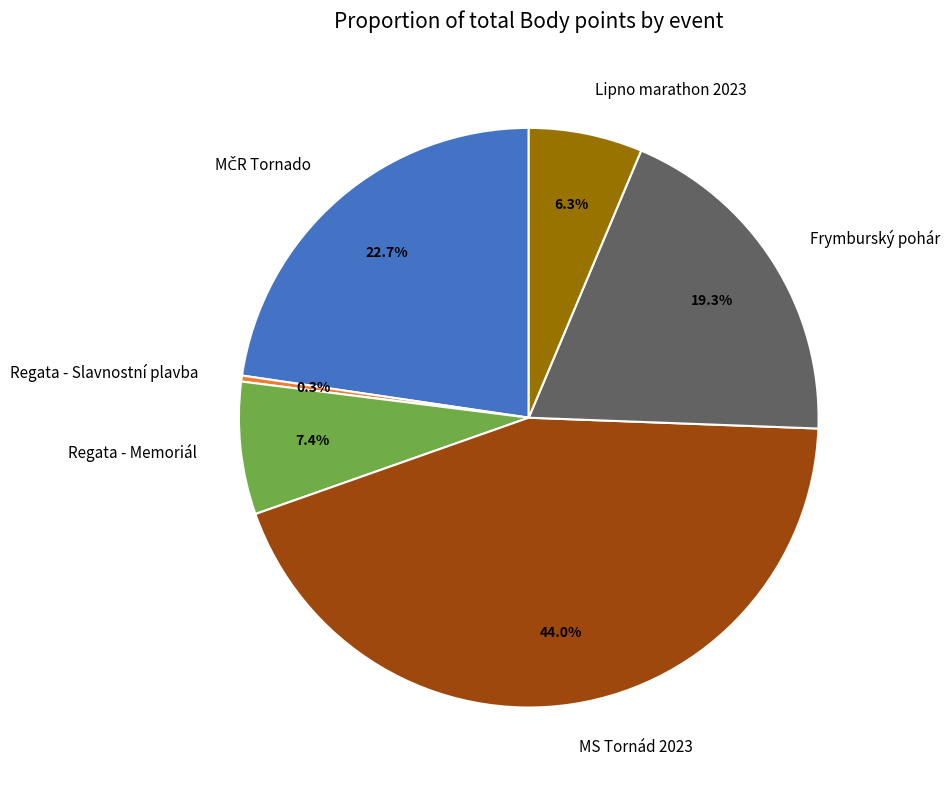

Does any single category account for the majority?

No